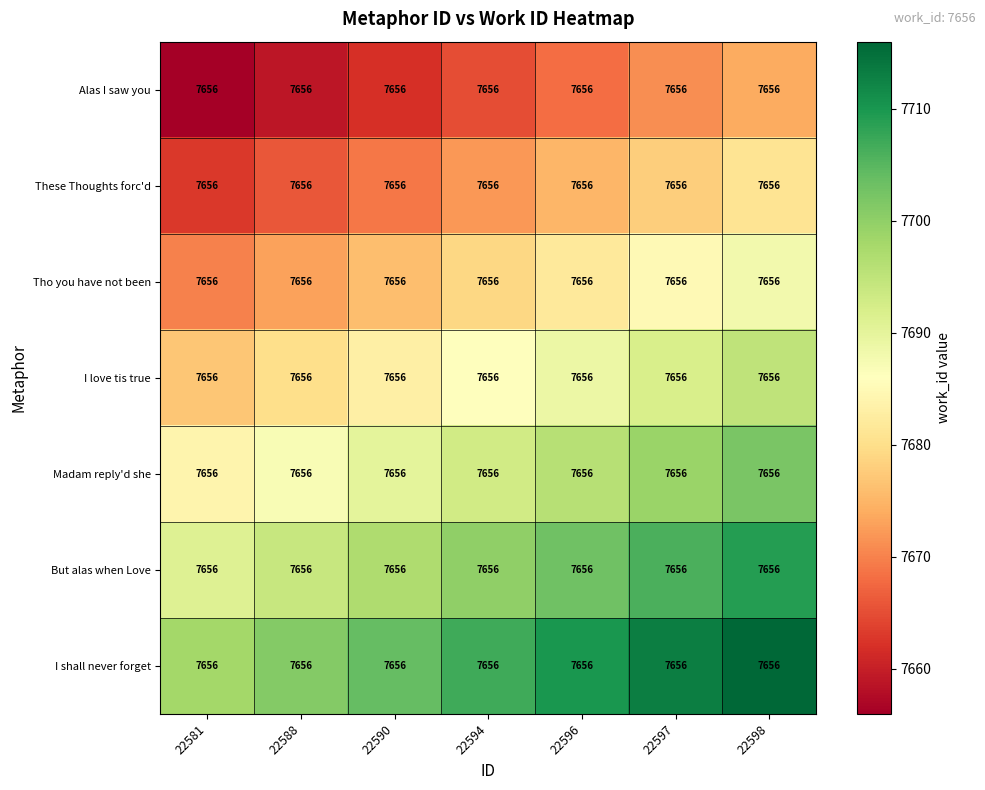

Reading right to left, what are all the values shown in this chart?

Alas I saw you: 22598=7656	22597=7656	22596=7656	22594=7656	22590=7656	22588=7656	22581=7656
These Thoughts forc'd: 22598=7656	22597=7656	22596=7656	22594=7656	22590=7656	22588=7656	22581=7656
Tho you have not been: 22598=7656	22597=7656	22596=7656	22594=7656	22590=7656	22588=7656	22581=7656
I love tis true: 22598=7656	22597=7656	22596=7656	22594=7656	22590=7656	22588=7656	22581=7656
Madam reply'd she: 22598=7656	22597=7656	22596=7656	22594=7656	22590=7656	22588=7656	22581=7656
But alas when Love: 22598=7656	22597=7656	22596=7656	22594=7656	22590=7656	22588=7656	22581=7656
I shall never forget: 22598=7656	22597=7656	22596=7656	22594=7656	22590=7656	22588=7656	22581=7656